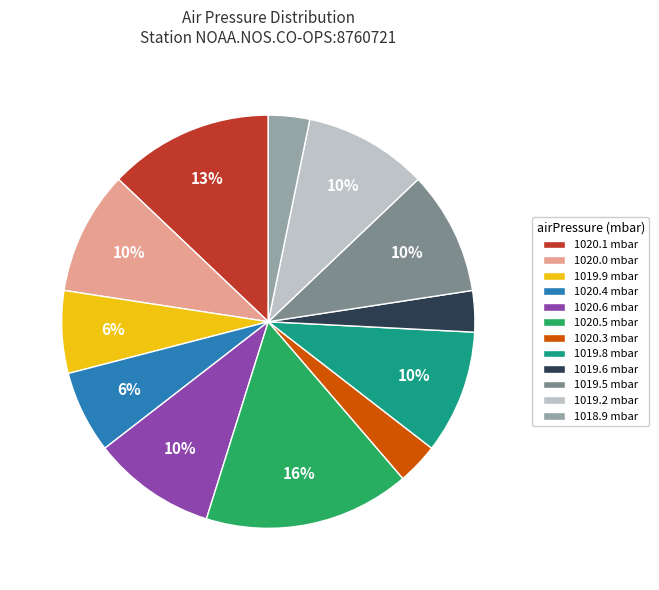

Is it true that 1019.9 mbar is 1% of the pie?

False